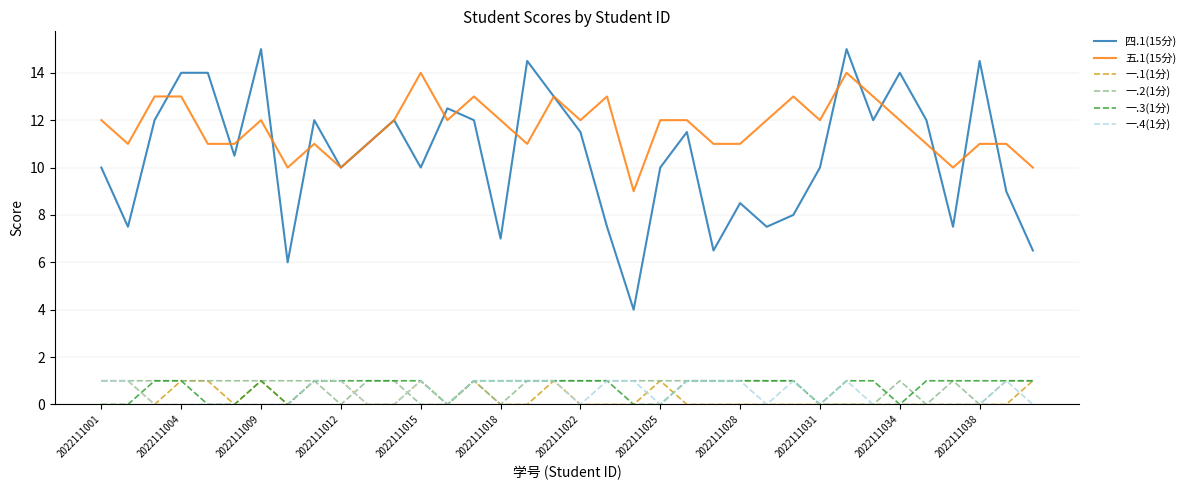

Which series has the largest total across all categories?

五.1(15分)